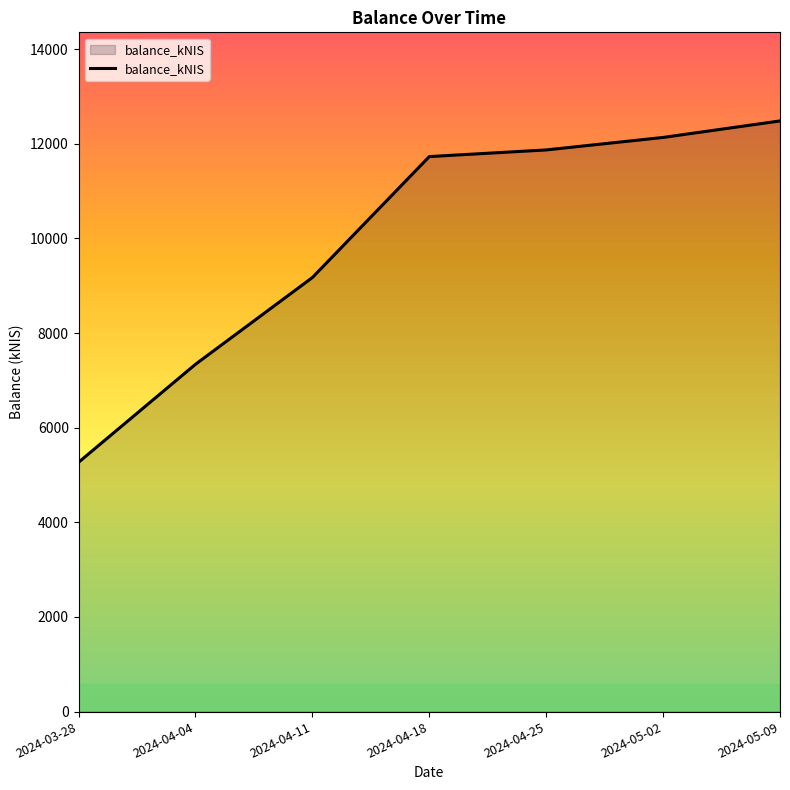

What is the sum of all values?

70009.1